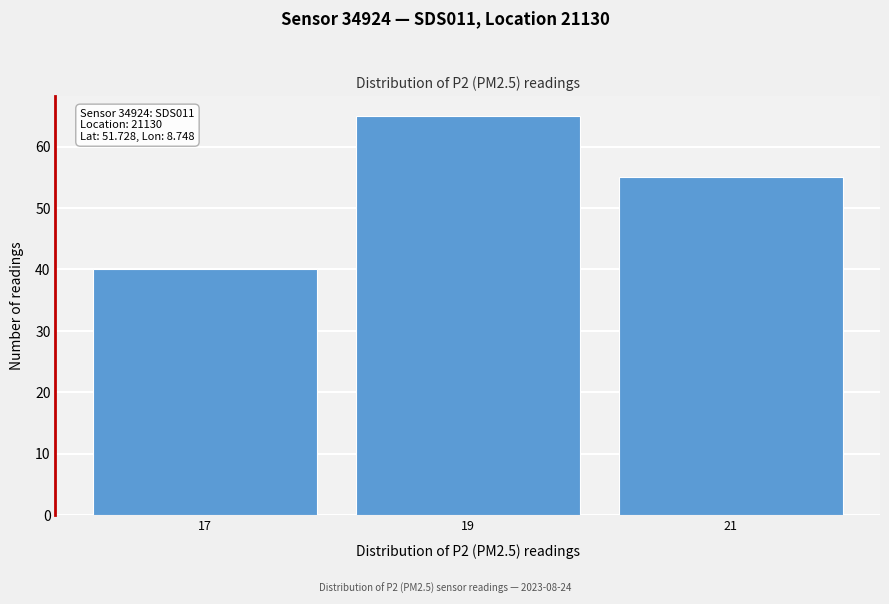

Reading left to right, transcribe all the data shown in this chart.

40	65	55